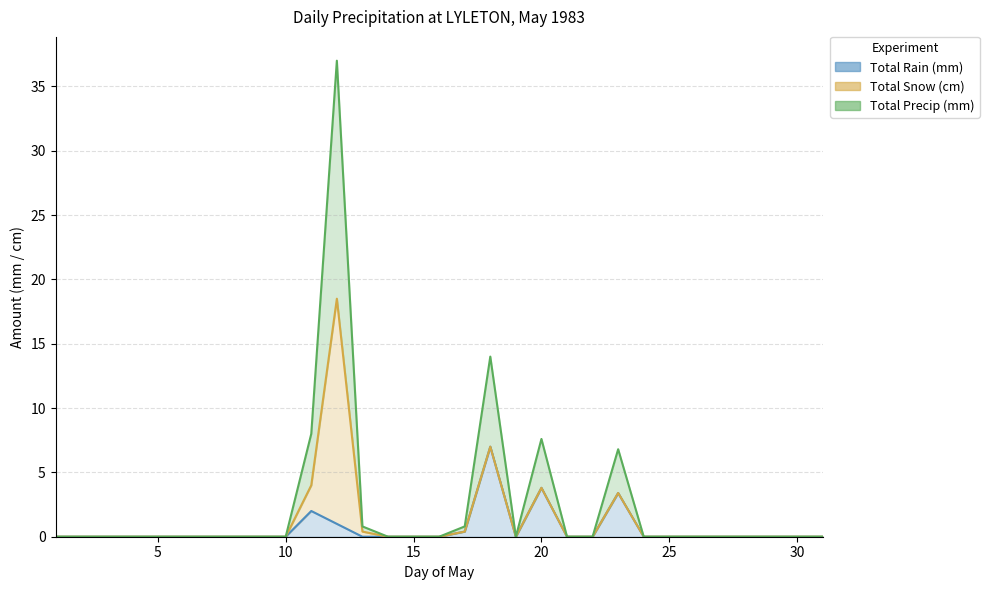

True or false: Total Rain (mm) and Total Snow (cm) intersect in this chart.

False